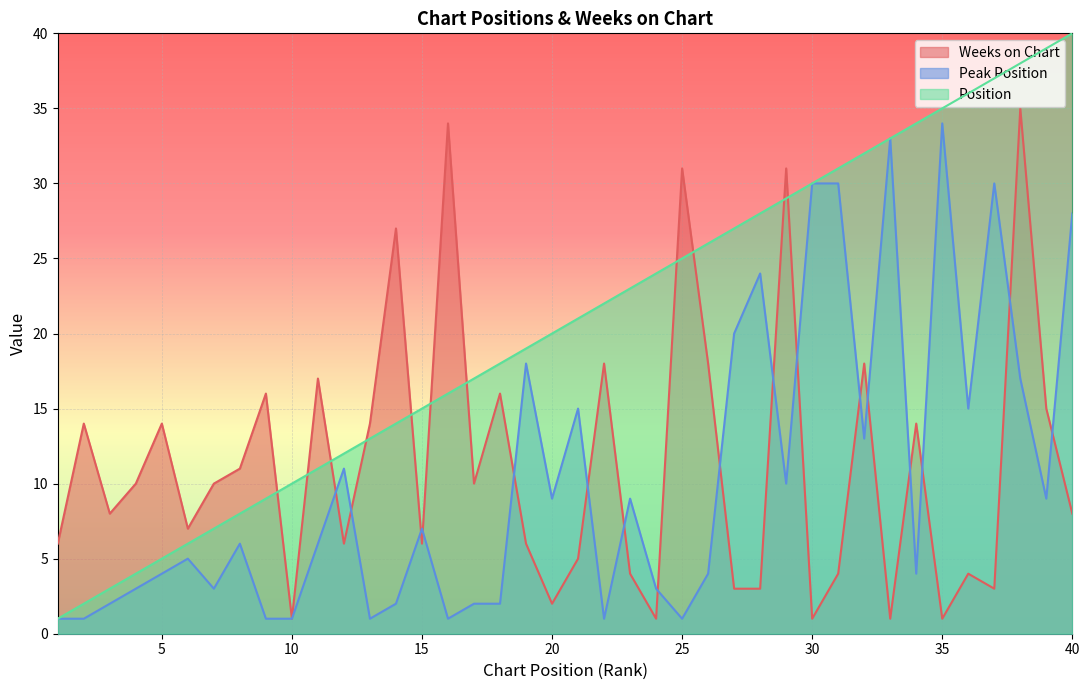

What is the spread (max minus min) of values at 40?

32